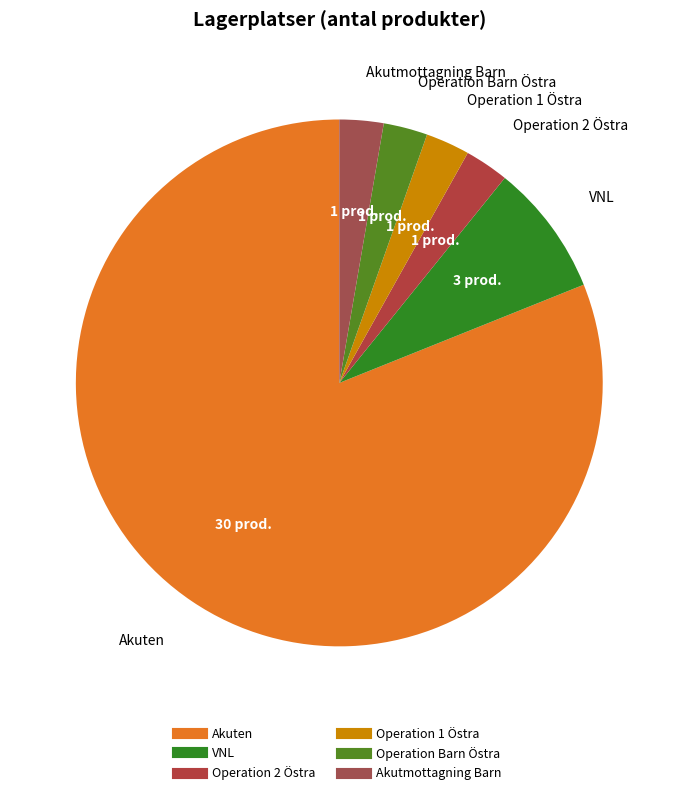

Combined, what portion of the pie is Operation 1 Östra and VNL?

10.8%